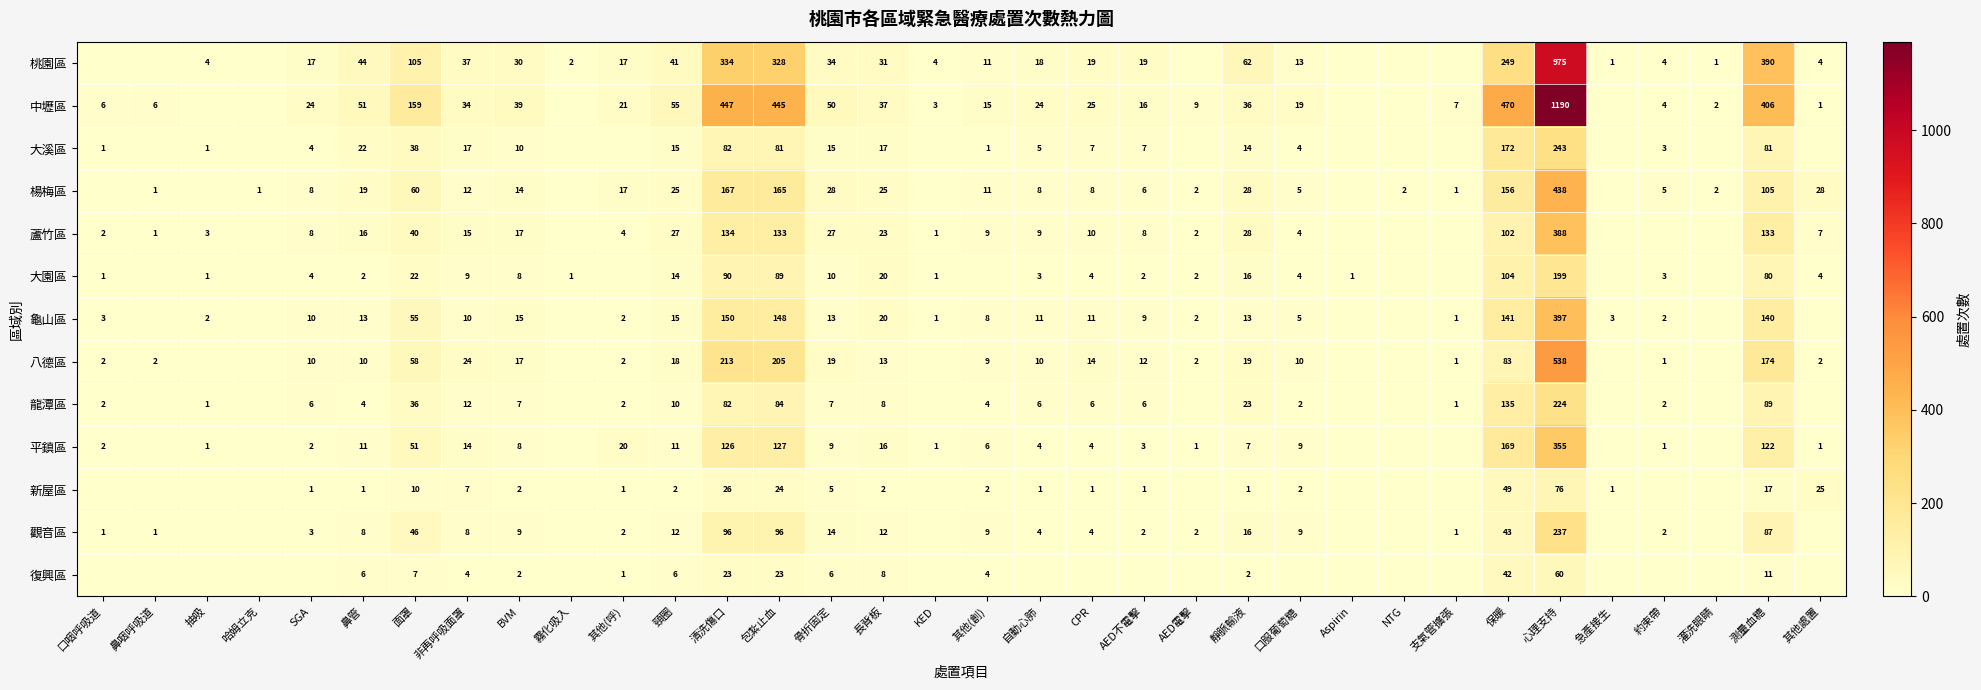

Between 面罩 and 支氣管擴張, which is larger?

面罩